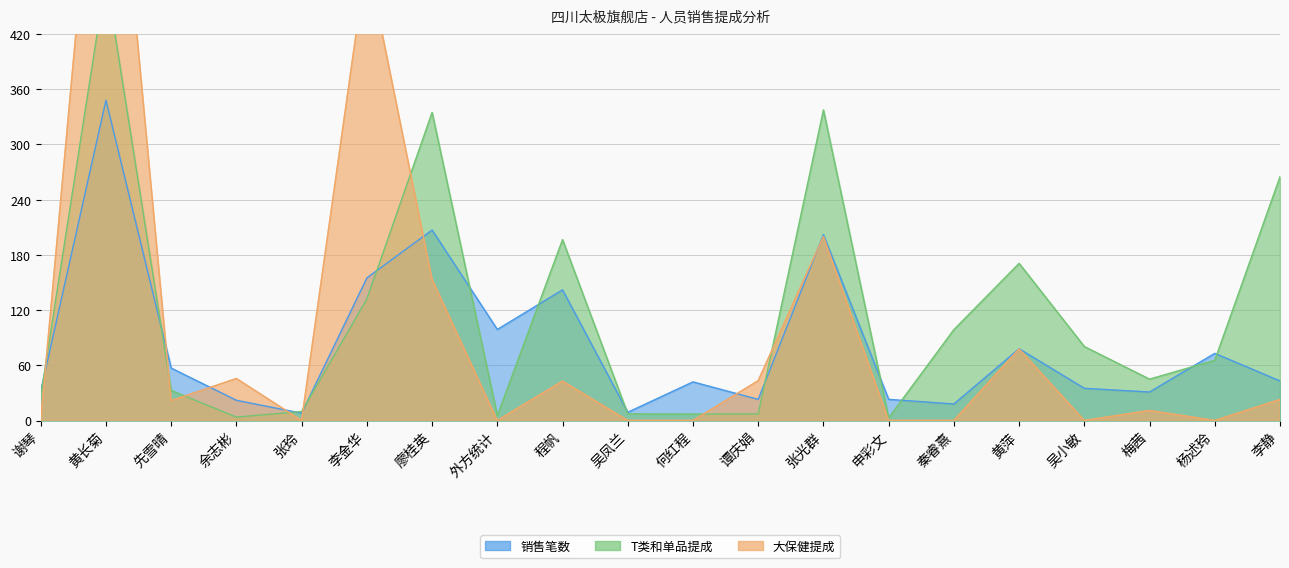

After their last crossing, which series has the higher values: 大保健提成 or 销售笔数?

销售笔数